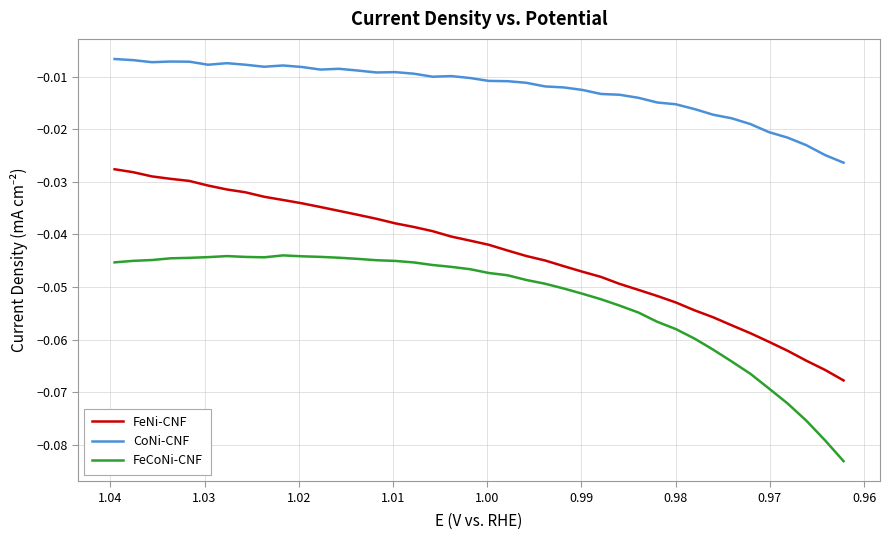

Reading left to right, what are all the values shown in this chart?

FeNi-CNF: -0.0	-0.0	-0.0	-0.0	-0.0	-0.0	-0.0	-0.0	-0.0	-0.0	-0.0	-0.0	-0.0	-0.0	-0.0	-0.0	-0.0	-0.0	-0.0	-0.0	-0.0	-0.0	-0.0	-0.0	-0.0	-0.0	-0.0	-0.0	-0.1	-0.1	-0.1	-0.1	-0.1	-0.1	-0.1	-0.1	-0.1	-0.1	-0.1	-0.1
CoNi-CNF: -0.0	-0.0	-0.0	-0.0	-0.0	-0.0	-0.0	-0.0	-0.0	-0.0	-0.0	-0.0	-0.0	-0.0	-0.0	-0.0	-0.0	-0.0	-0.0	-0.0	-0.0	-0.0	-0.0	-0.0	-0.0	-0.0	-0.0	-0.0	-0.0	-0.0	-0.0	-0.0	-0.0	-0.0	-0.0	-0.0	-0.0	-0.0	-0.0	-0.0
FeCoNi-CNF: -0.0	-0.0	-0.0	-0.0	-0.0	-0.0	-0.0	-0.0	-0.0	-0.0	-0.0	-0.0	-0.0	-0.0	-0.0	-0.0	-0.0	-0.0	-0.0	-0.0	-0.0	-0.0	-0.0	-0.0	-0.1	-0.1	-0.1	-0.1	-0.1	-0.1	-0.1	-0.1	-0.1	-0.1	-0.1	-0.1	-0.1	-0.1	-0.1	-0.1